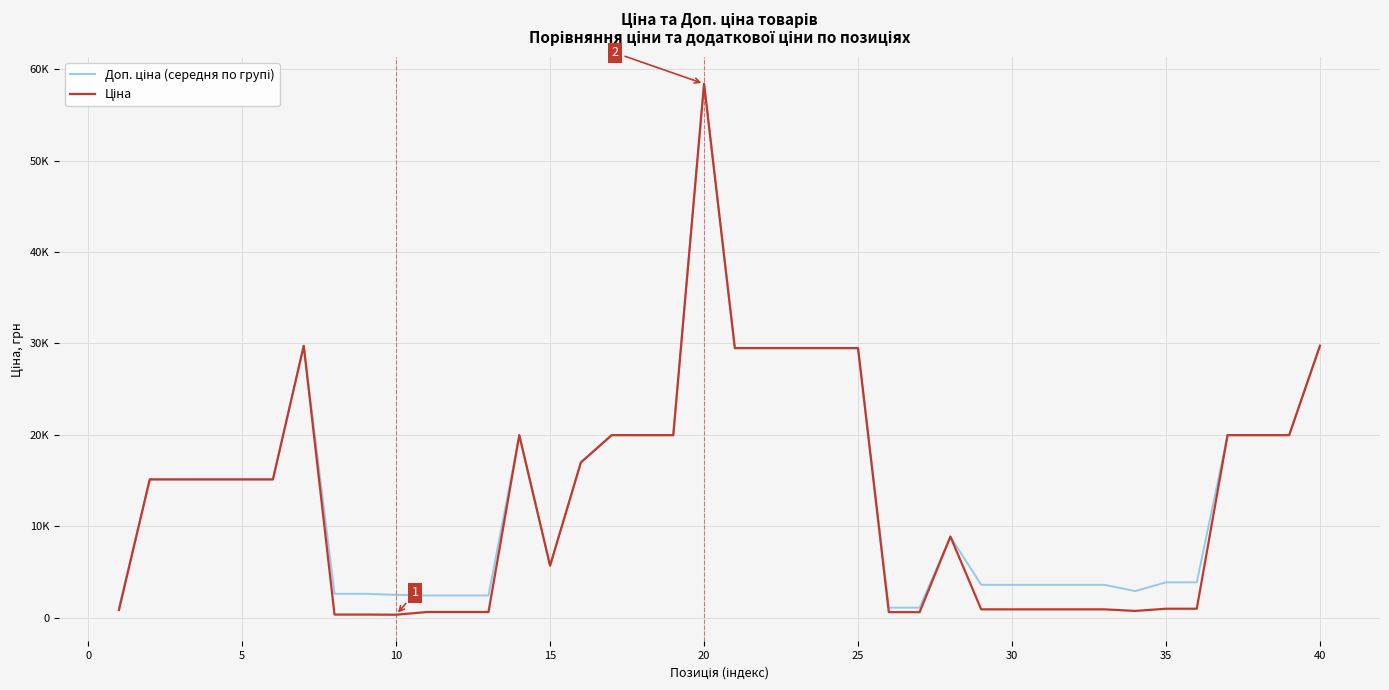

At how many categories does at least one series exceed 46630?

1